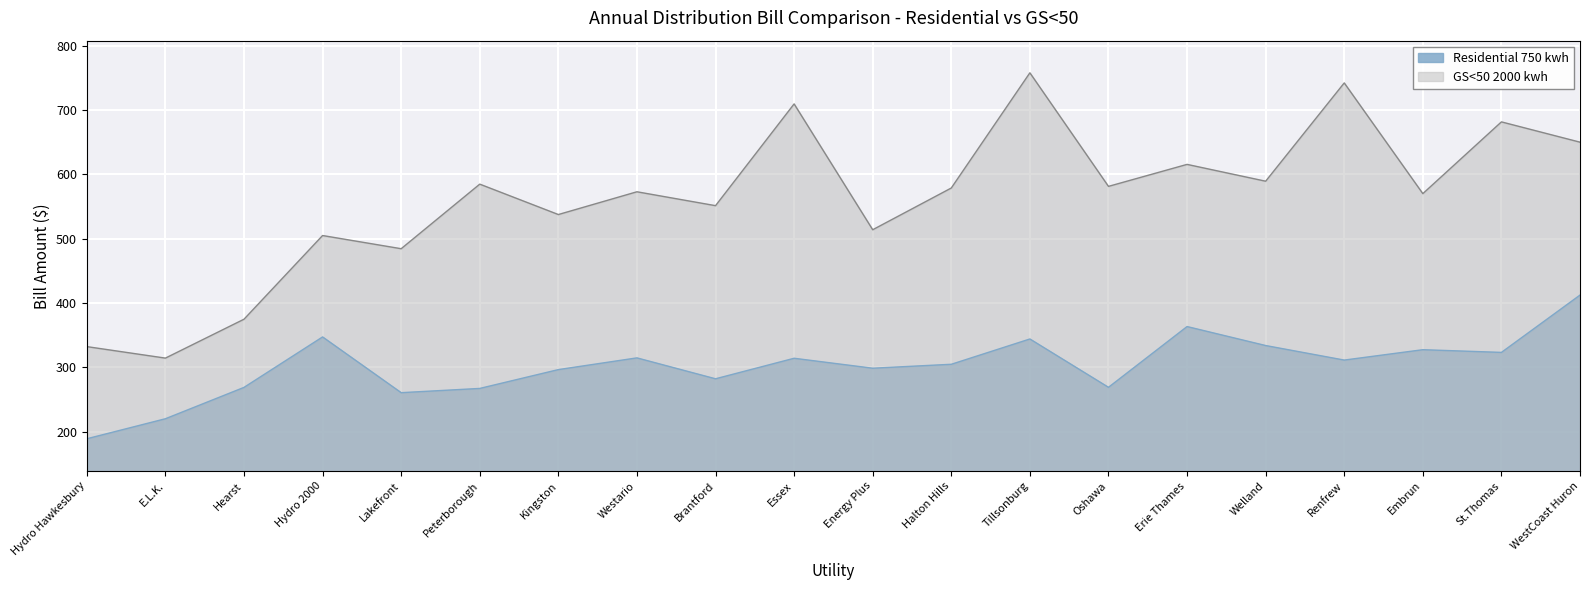

What is the minimum value for GS<50 2000 kwh?

314.2